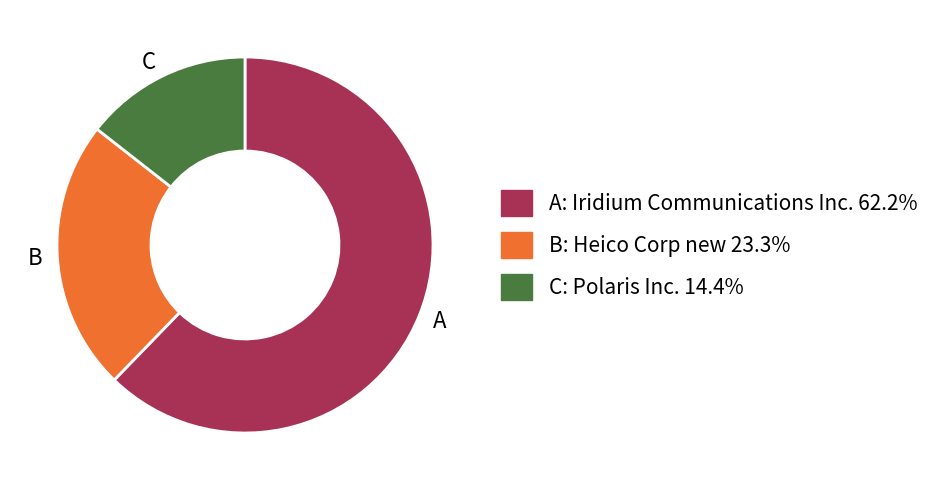

Does any single category account for the majority?

Yes